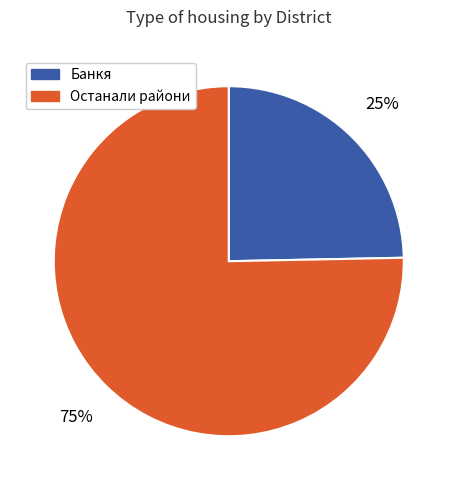

What is the ratio of the value at Банкя to the value at Останали райони?

0.3